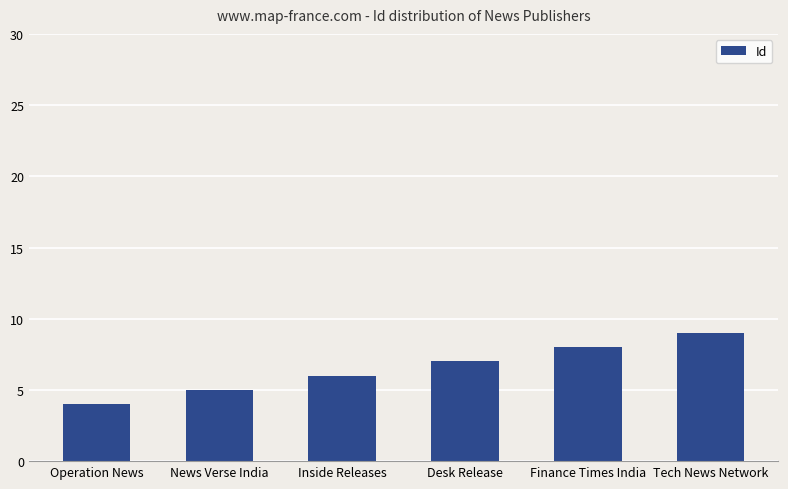

Between Tech News Network and Inside Releases, which is larger?

Tech News Network